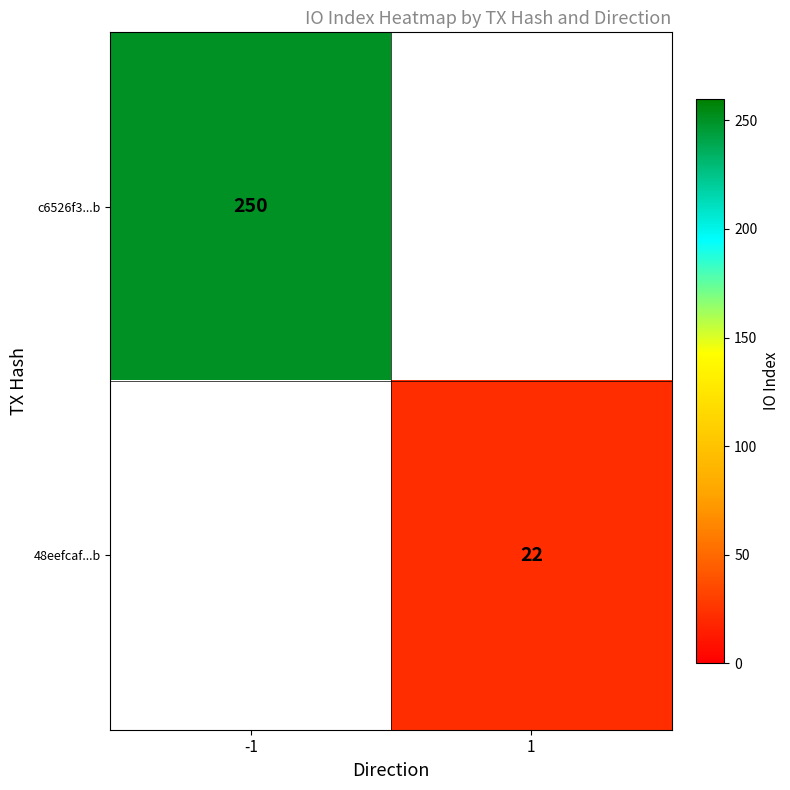

True or false: c6526f3...b has a value of 360 at -1.

False